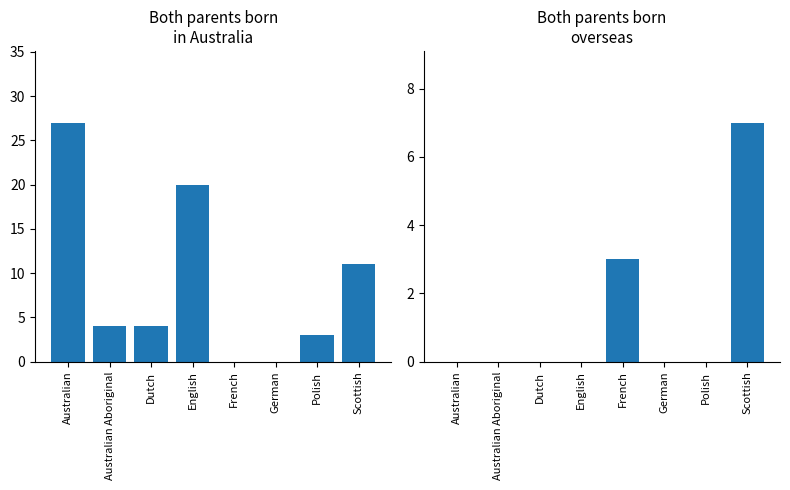

What position from the right is Australian?

8